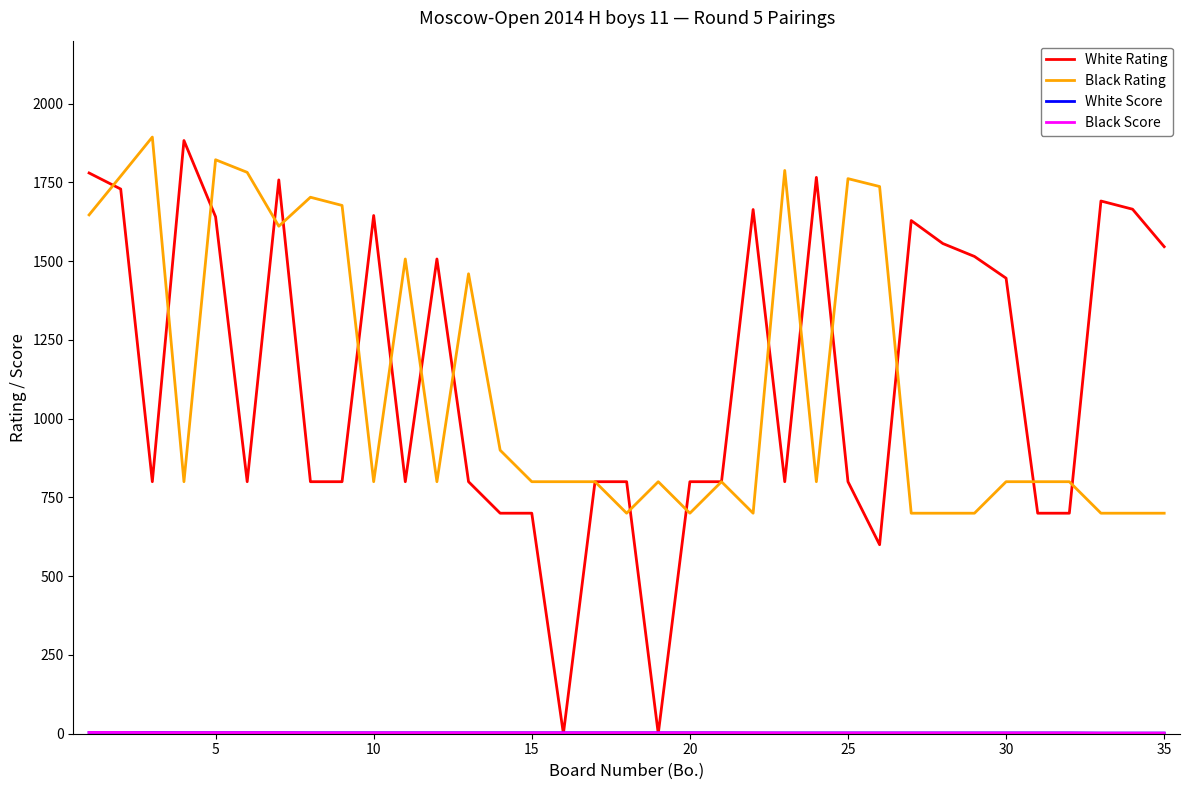

Which series has the largest range (max minus min)?

White Rating